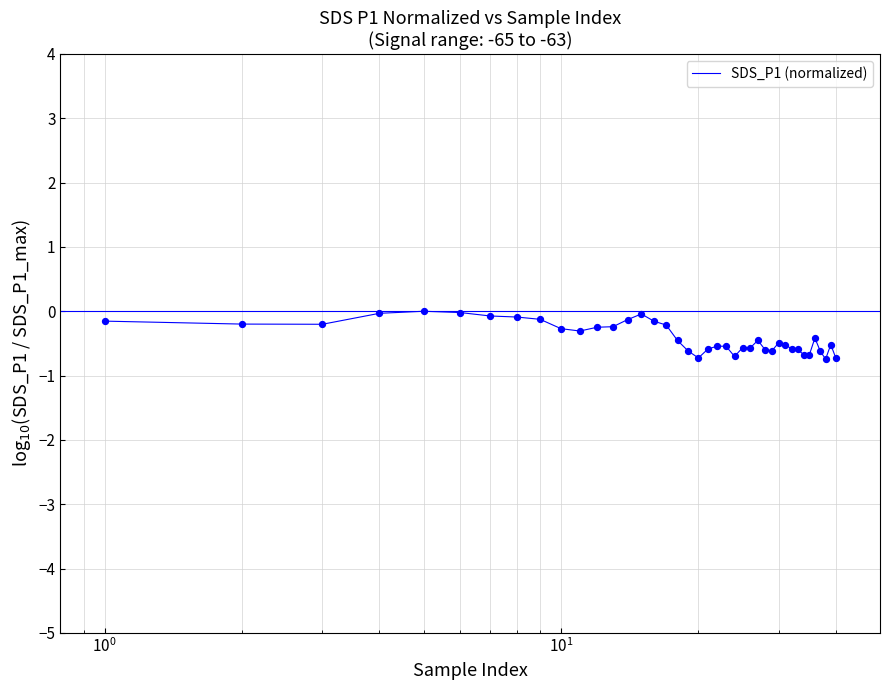

What is the smallest value displayed?

-0.7